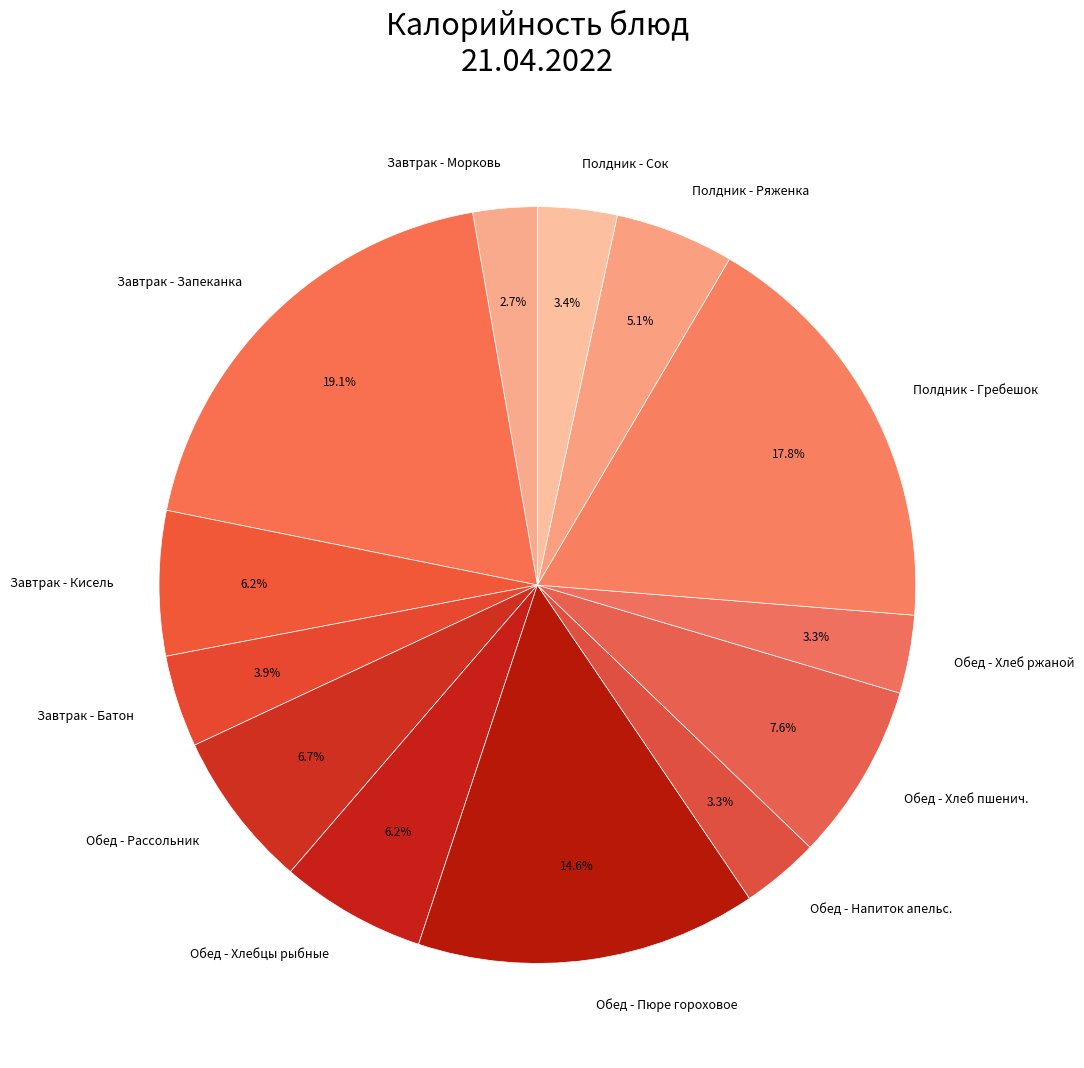

Does Обед - Хлеб ржаной represent more than half of the total?

No